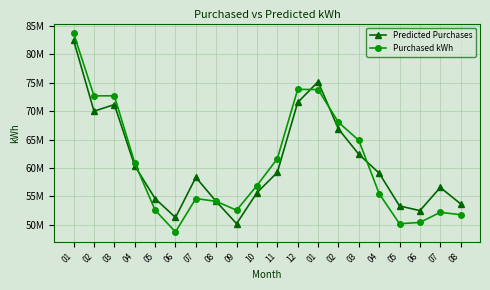

What is the value of the Predicted Purchases point at the 6th from the left?

51309134.1